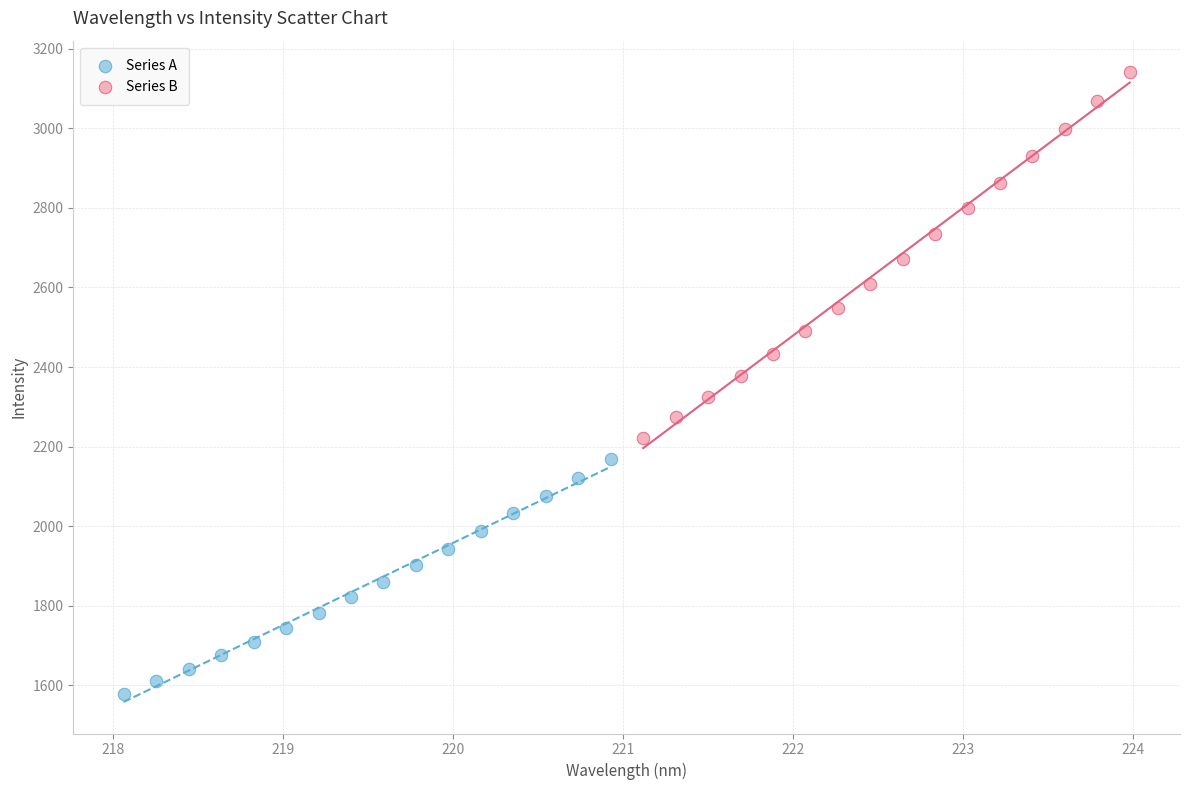

Which series contains the highest Y value?

Series B